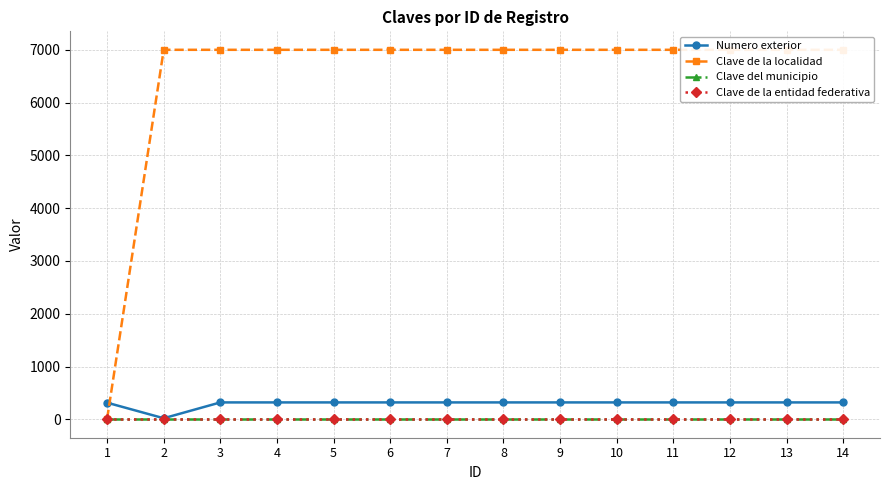

At which category is the sum across all series the highest?

3